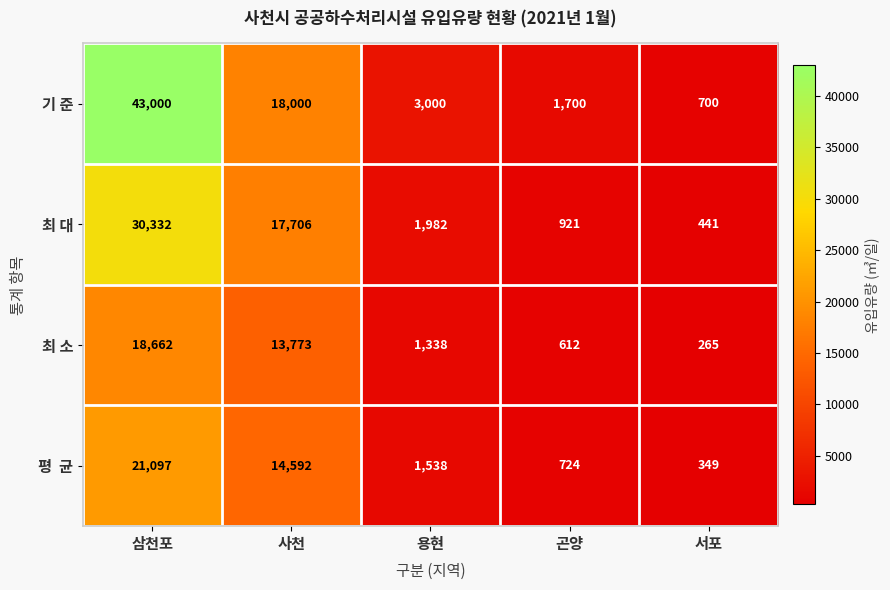

What is the sum of all 기 준 values?

66400